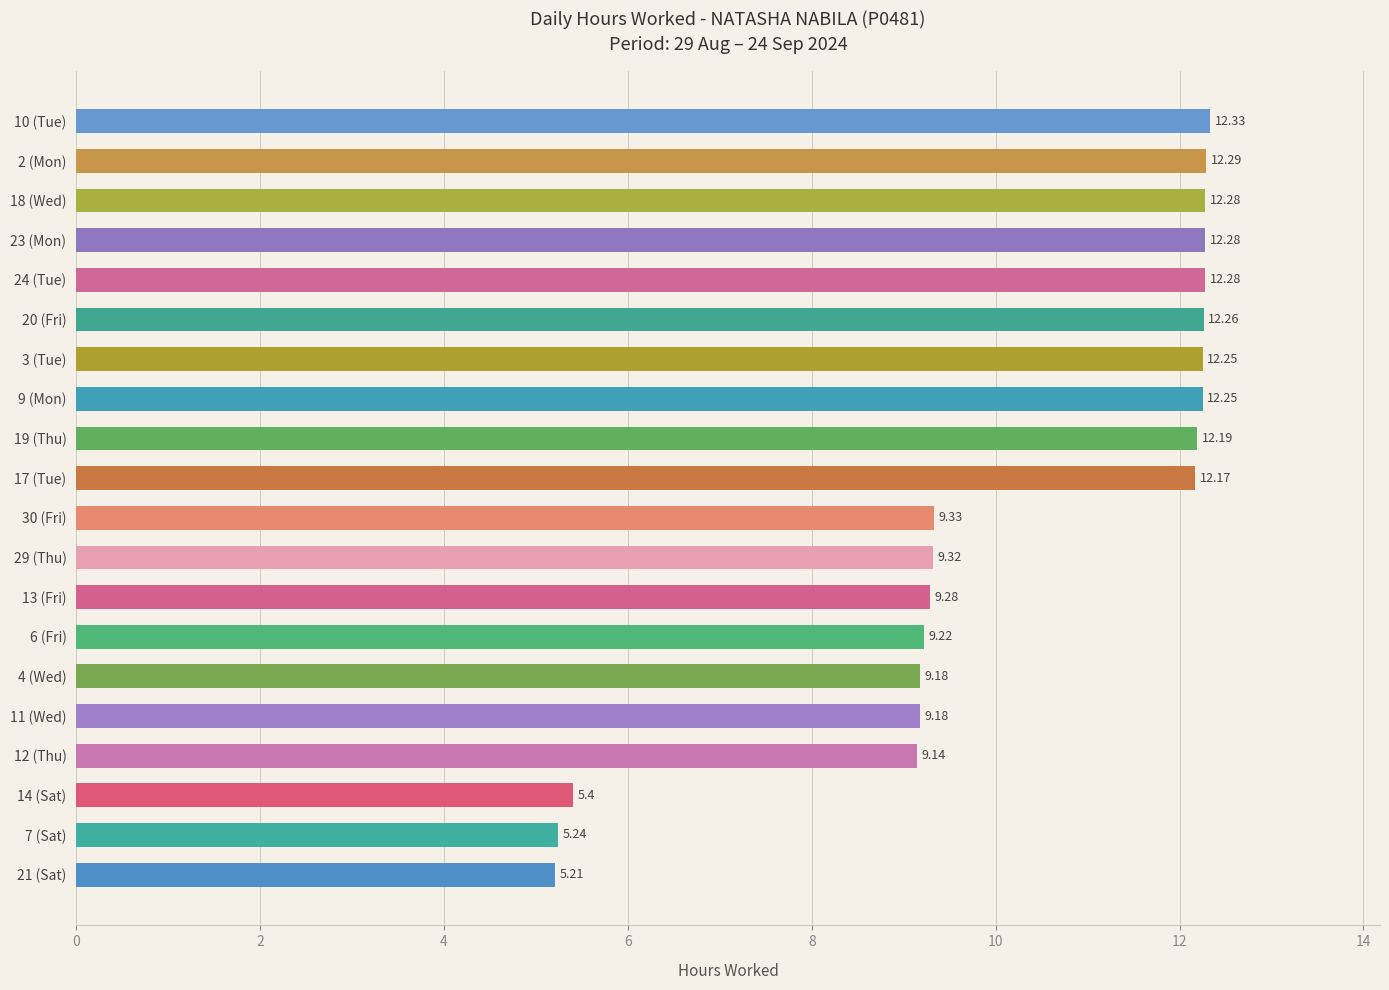

Count the number of values greater than 12.

10